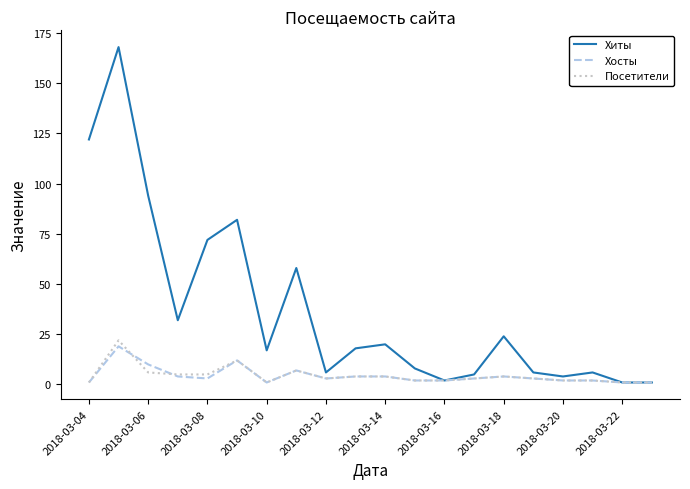

What is the maximum value shown in the chart?

168